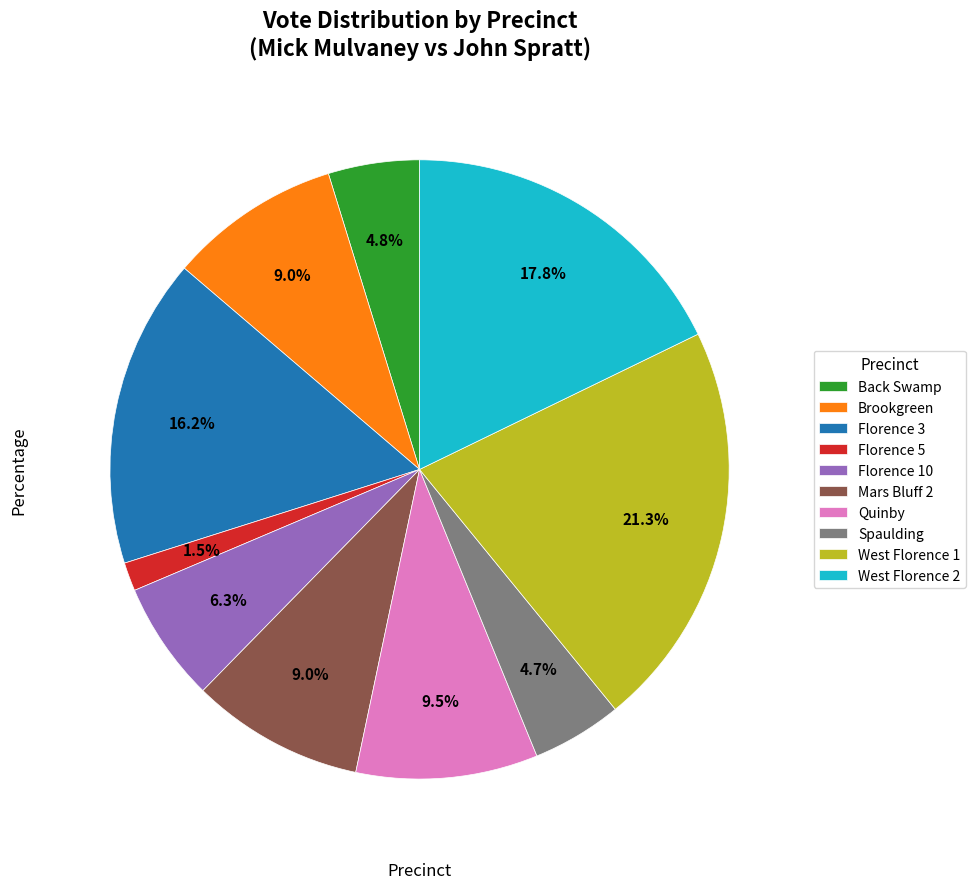

What percentage is the West Florence 2 slice, to the nearest percent?

18%